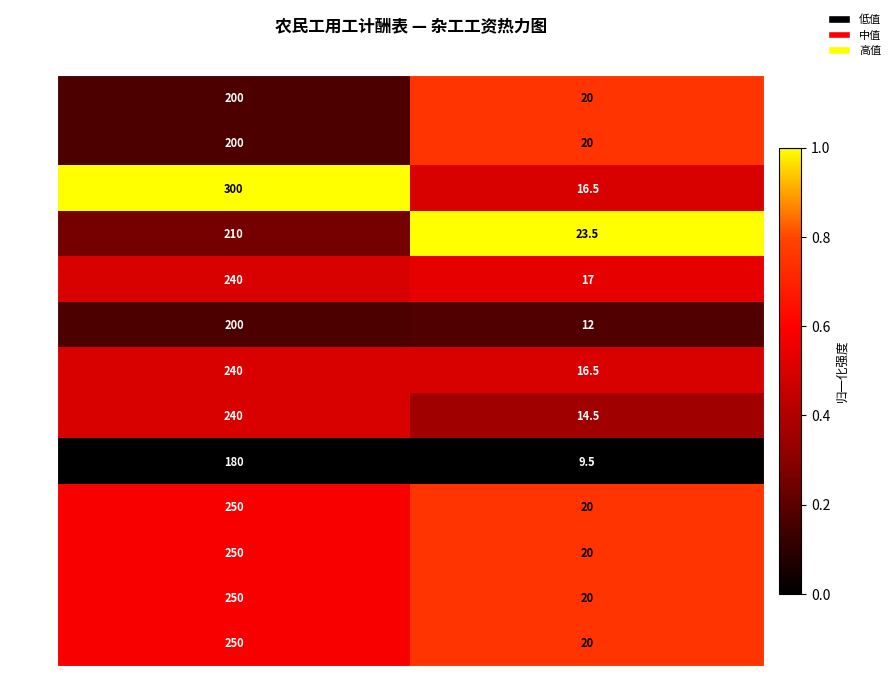

What is the maximum value for 董绍珍?

180.0